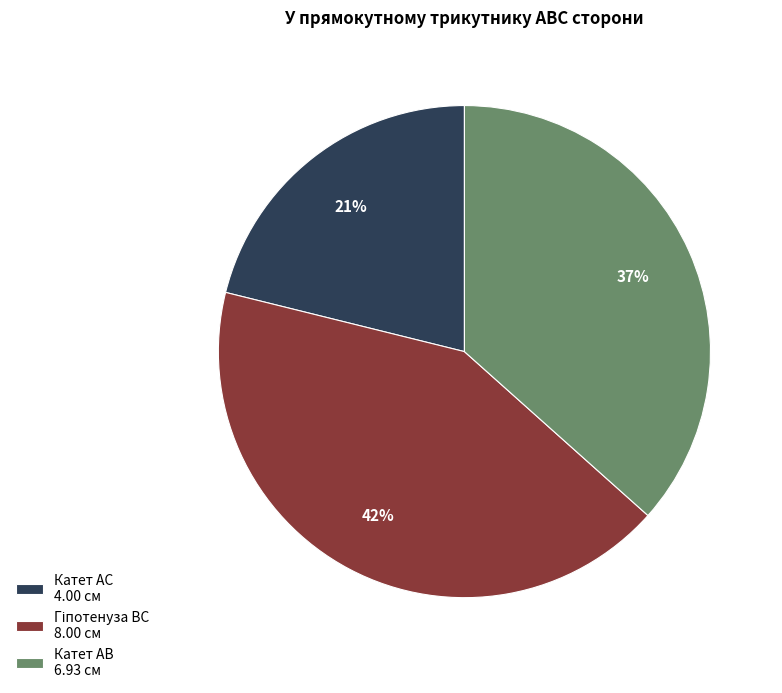

Which category has the smallest portion of the pie?

Катет АС